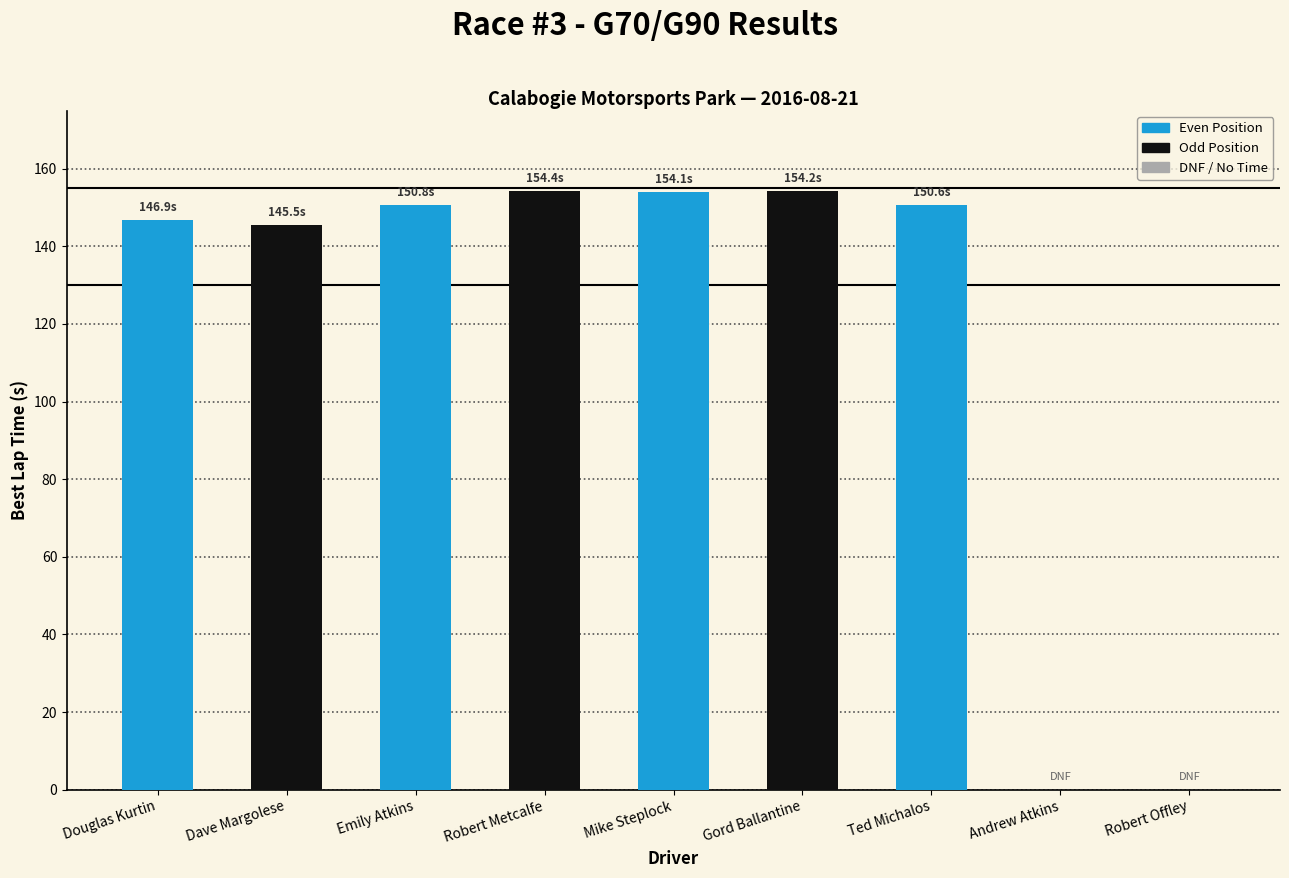

The value at Gord Ballantine is 68.4. True or false?

False